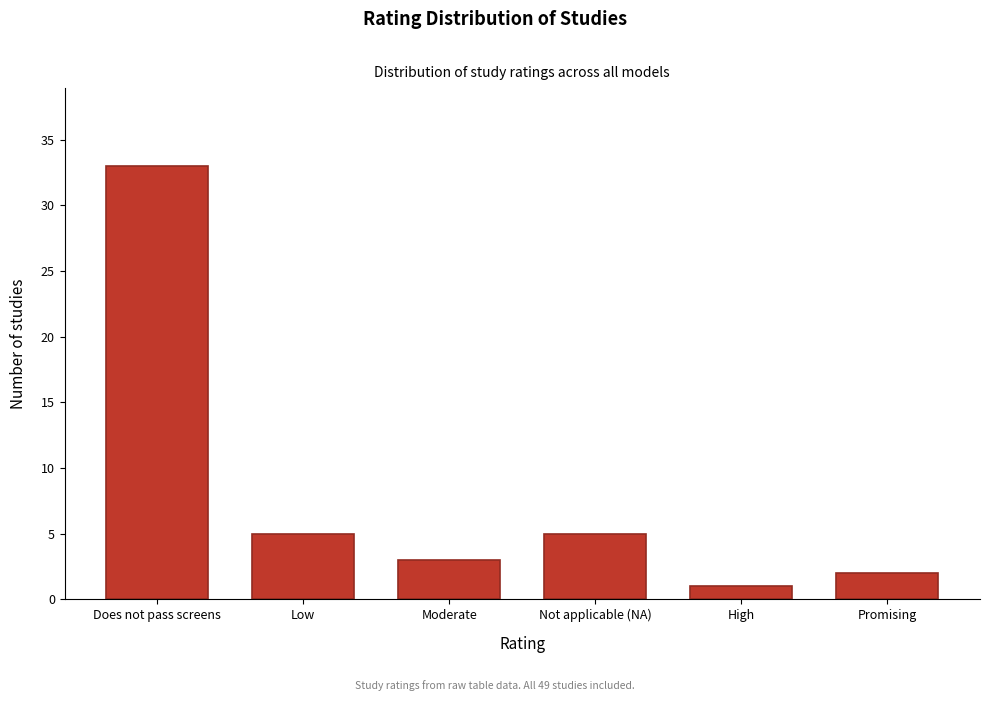

Reading left to right, list all the values displayed in this chart.

33	5	3	5	1	2